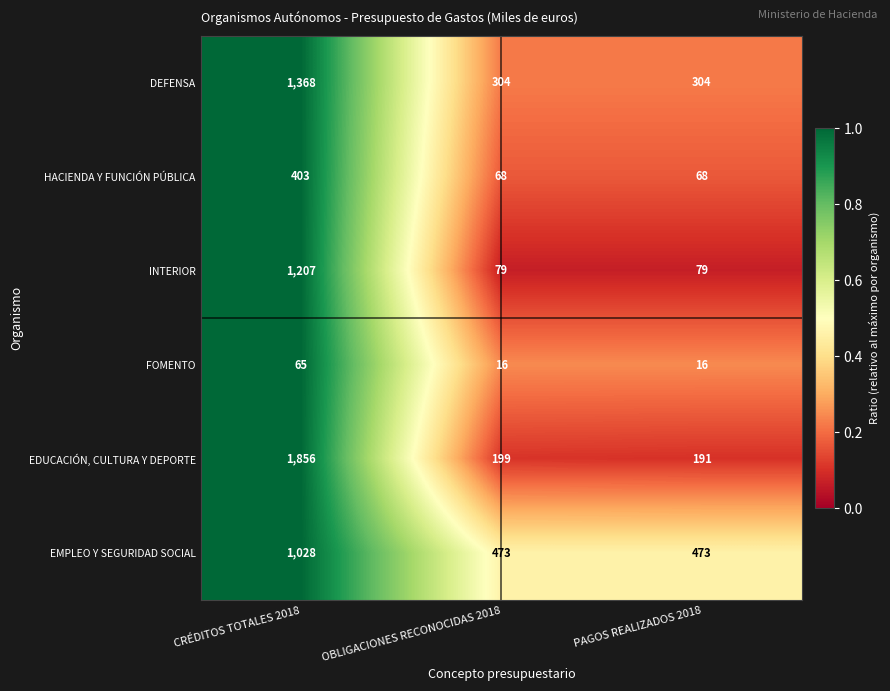

Count the number of categories in the chart.

3